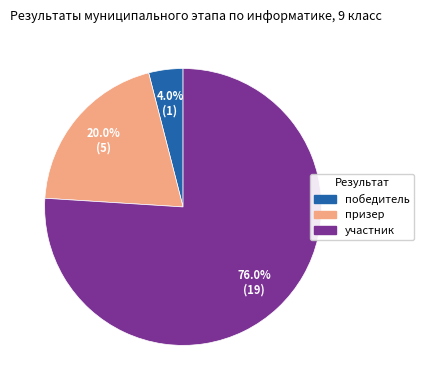

Which slice represents more than half of the pie?

участник